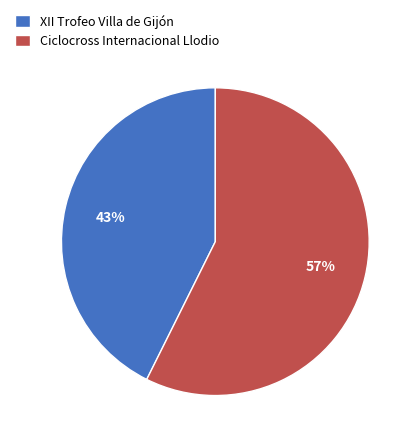

How many slices are in this pie chart?

2